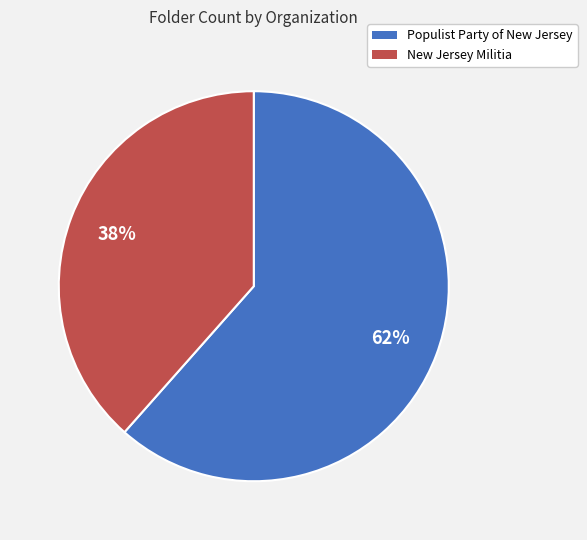

Which slice represents more than half of the pie?

Populist Party of New Jersey